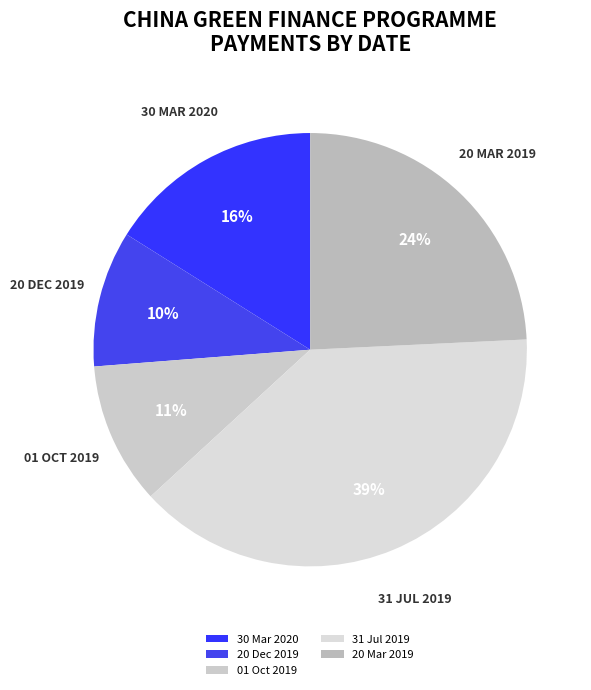

To the nearest percent, what percentage of the pie is 20 Dec 2019?

10%